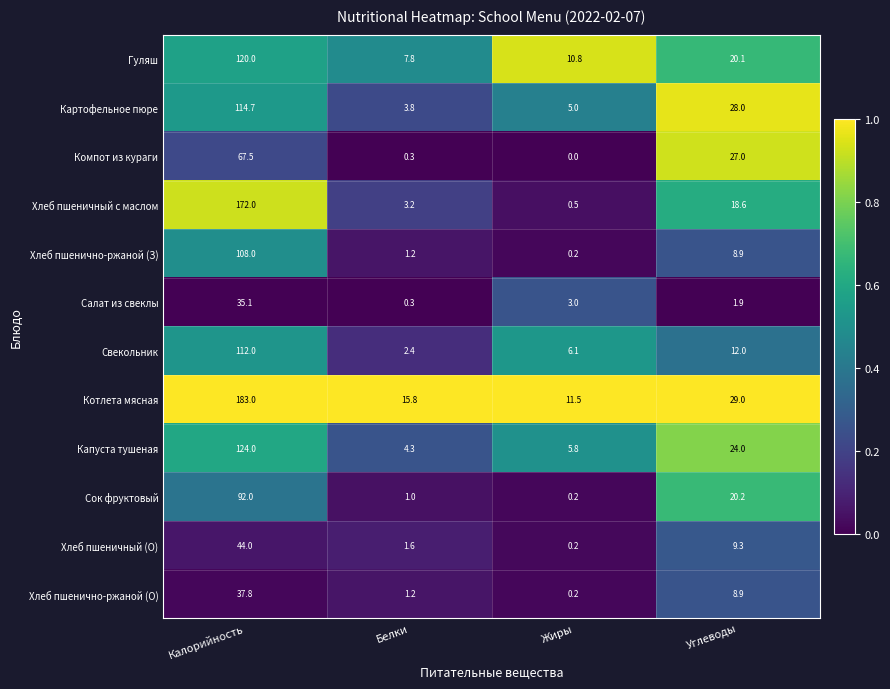

What is the total value across all series at Калорийность?

1210.1